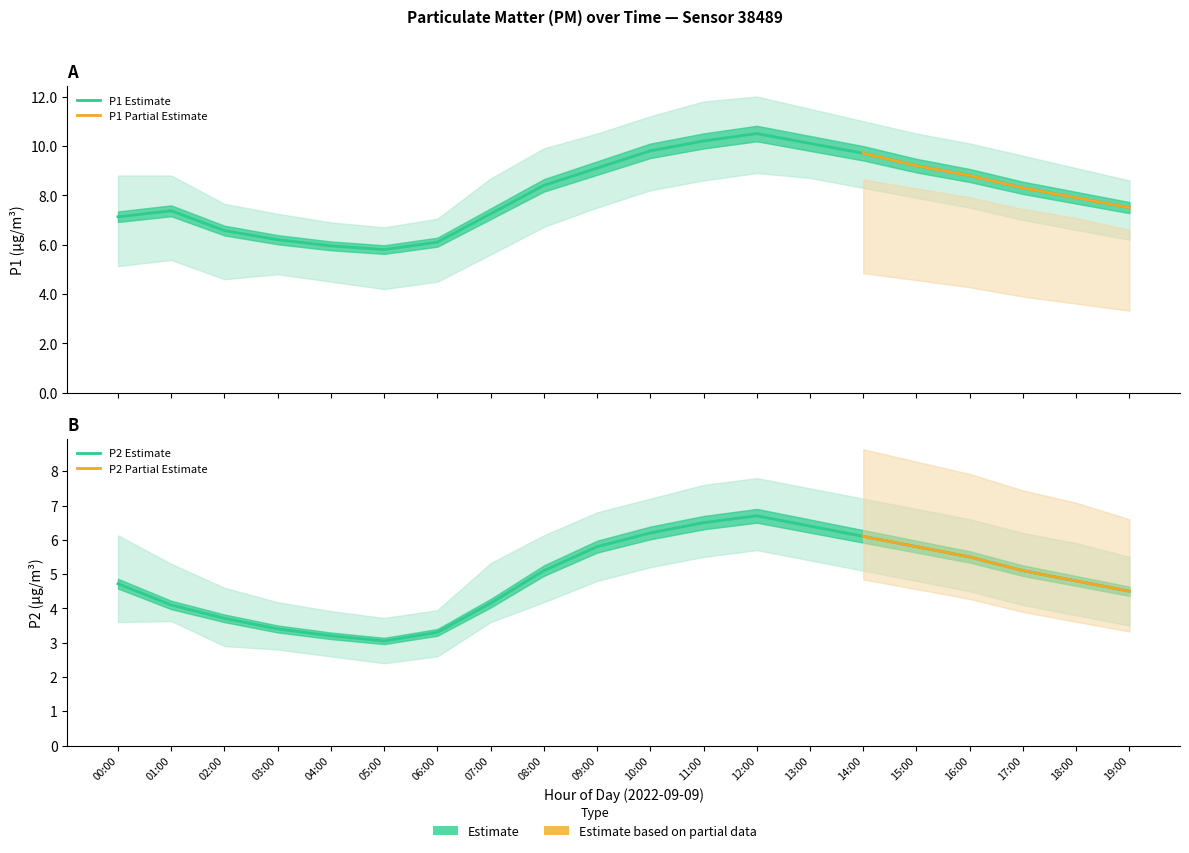

At which label does P2_upper reach its peak?

12:00